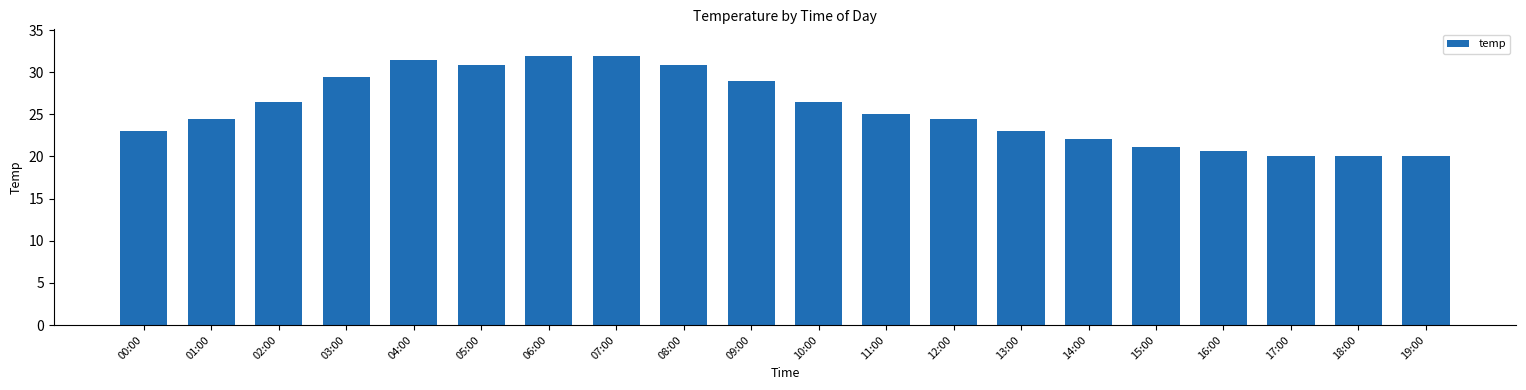

Does the chart contain stacked bars?

No